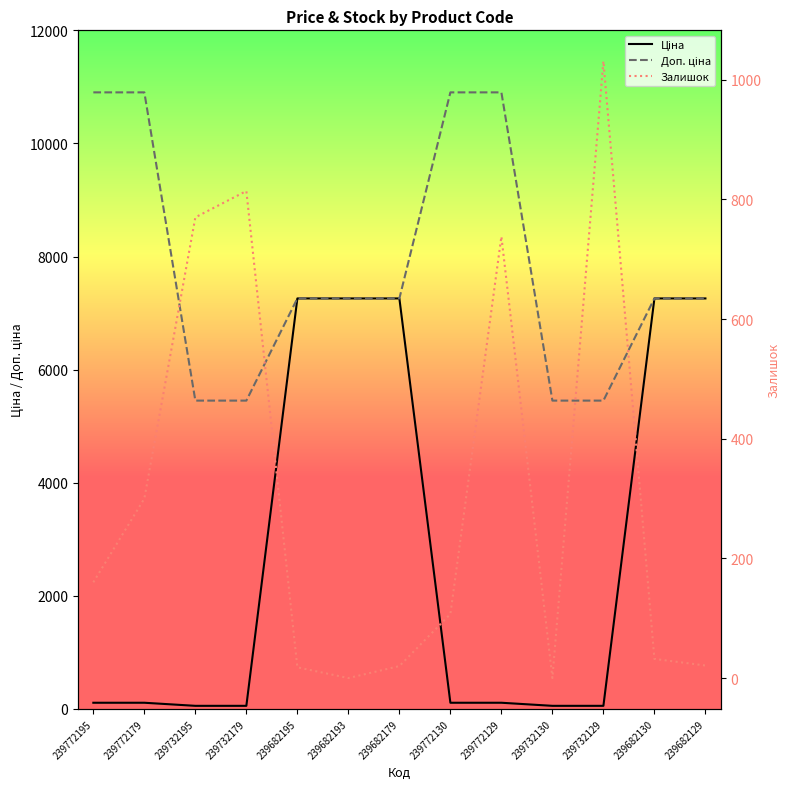

What is the difference between the Ціна values at 239732129 and 239682195?

7204.4